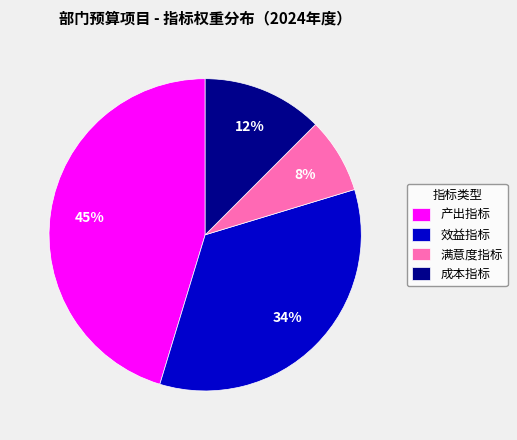

What is the largest slice in the pie chart?

产出指标